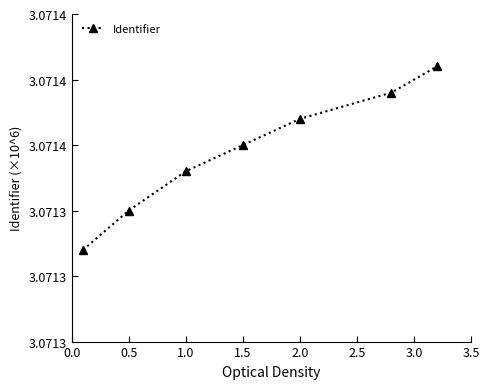

Is this an area chart (filled region under the line)?

No